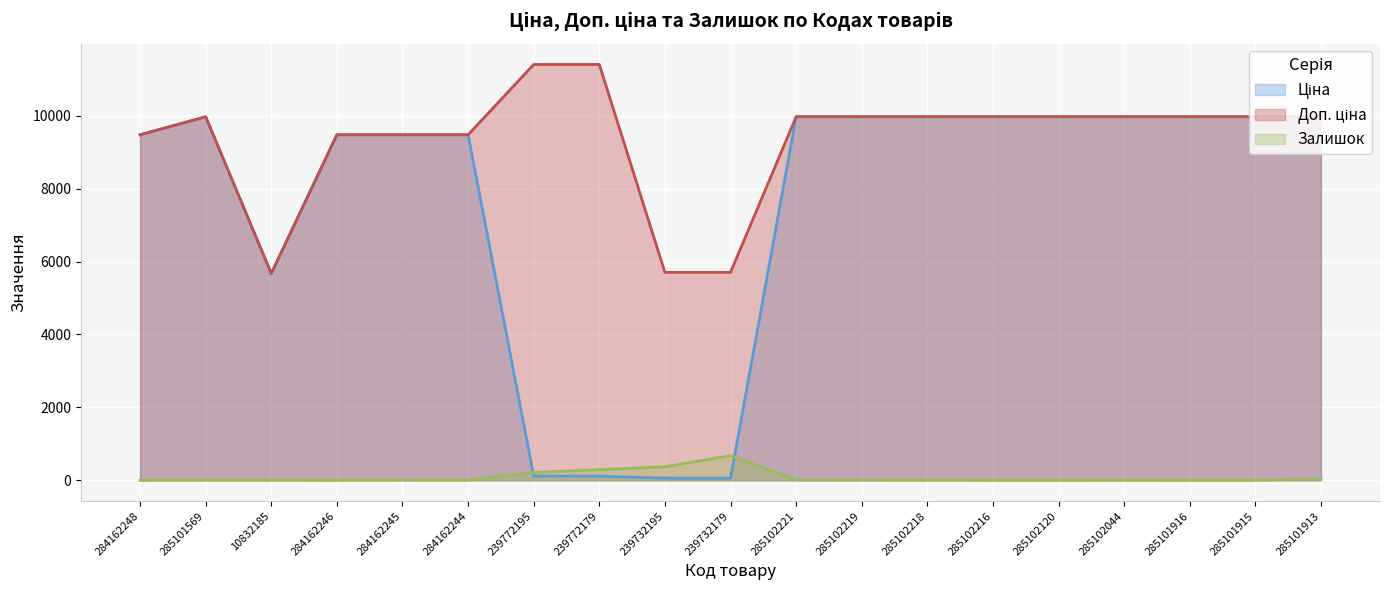

Is it true that Залишок equals 2.0 at 10832185?

True